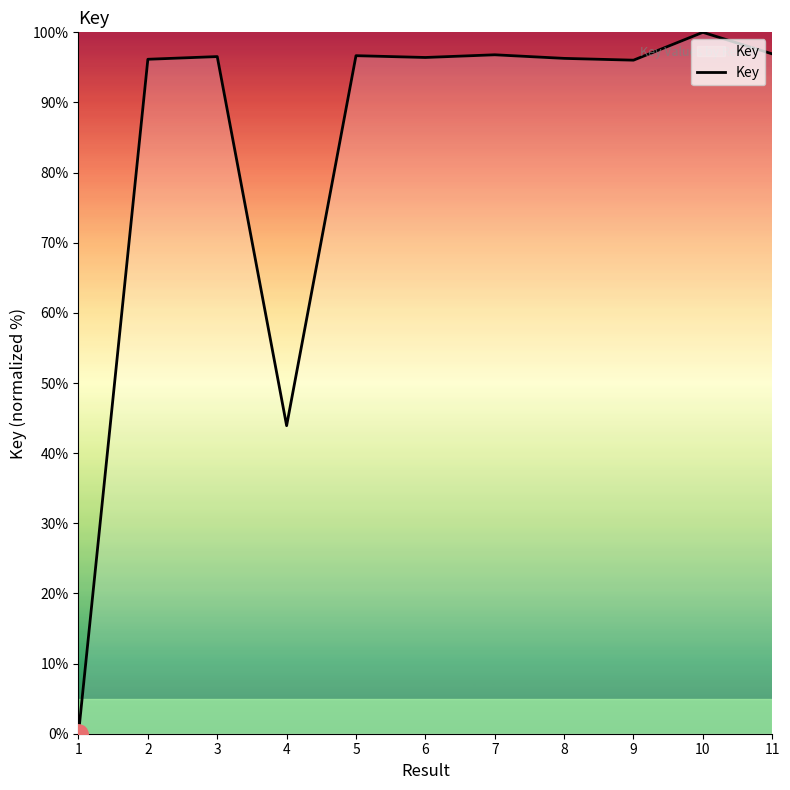

What is the difference between the values at 4 and 6?

52.5